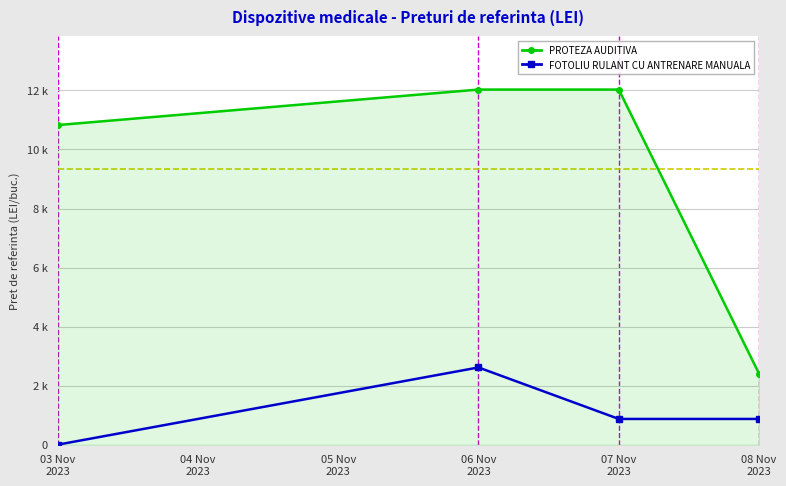

What are all the series names shown in the legend?

PROTEZA AUDITIVA, FOTOLIU RULANT CU ANTRENARE MANUALA